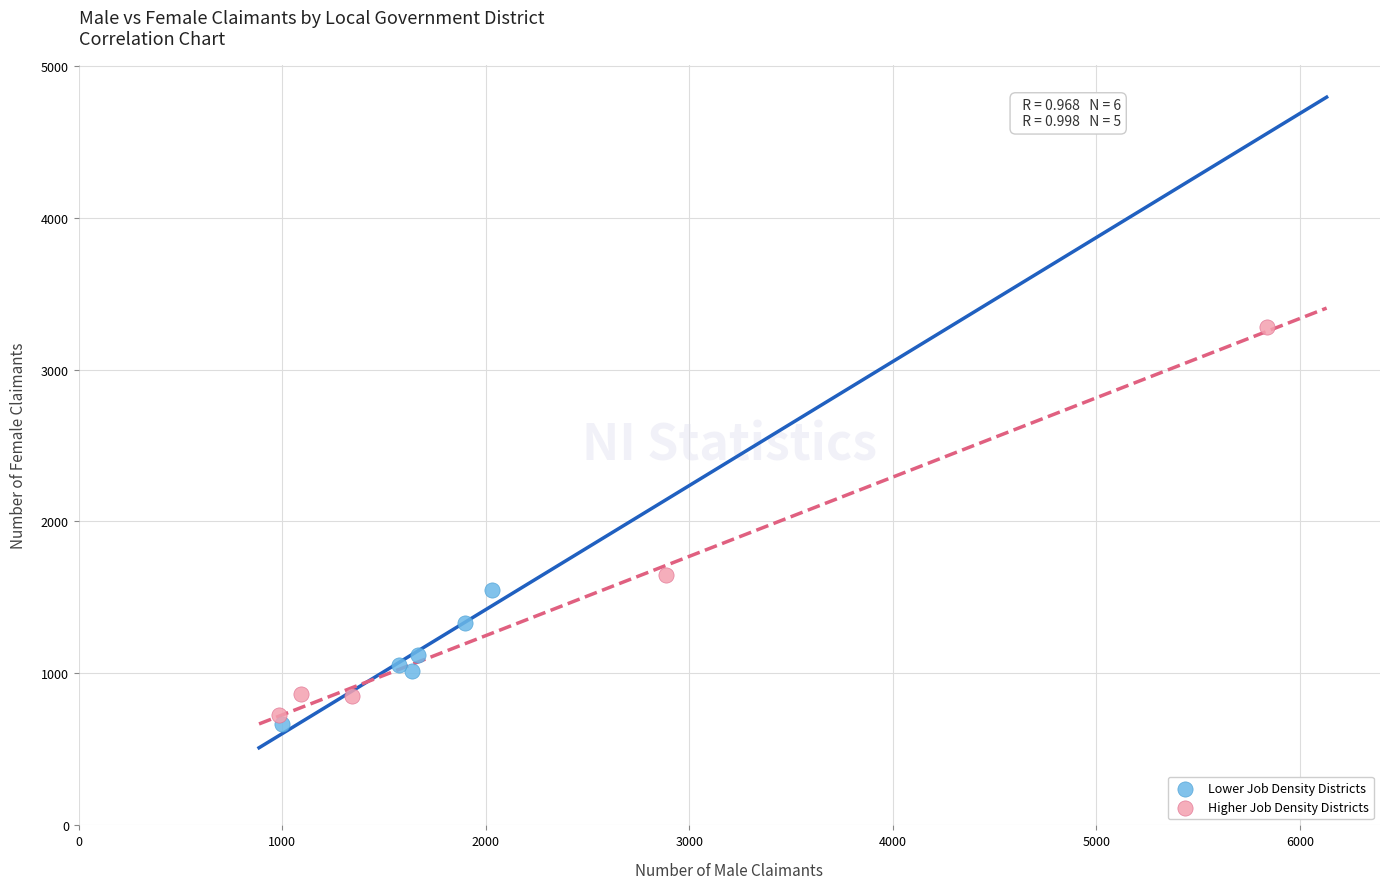

Which series has the largest Y range (max minus min)?

Higher Job Density Districts